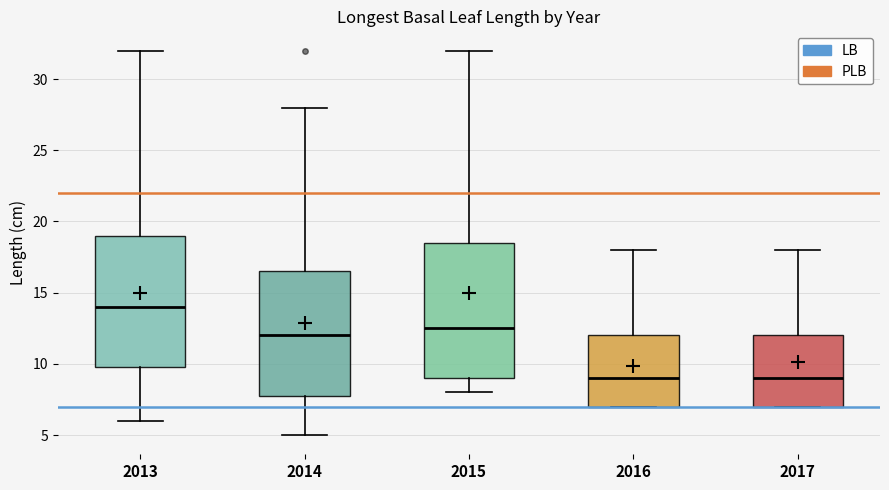

Reading left to right, read every box against the y-axis: the position of its median line, the range the box covers, and the ends of its whiskers. The values are not printed on the chart, so give them approximately, as read against the axis.

2013: median 14.0, box 10.0 to 19.0, whiskers 6.0 to 32.0
2014: median 12.0, box 8.0 to 16.5, whiskers 5.0 to 28.0
2015: median 12.5, box 9.0 to 18.5, whiskers 8.0 to 32.0
2016: median 9.0, box 7.0 to 12.0, whiskers 7.0 to 18.0
2017: median 9.0, box 7.0 to 12.0, whiskers 7.0 to 18.0